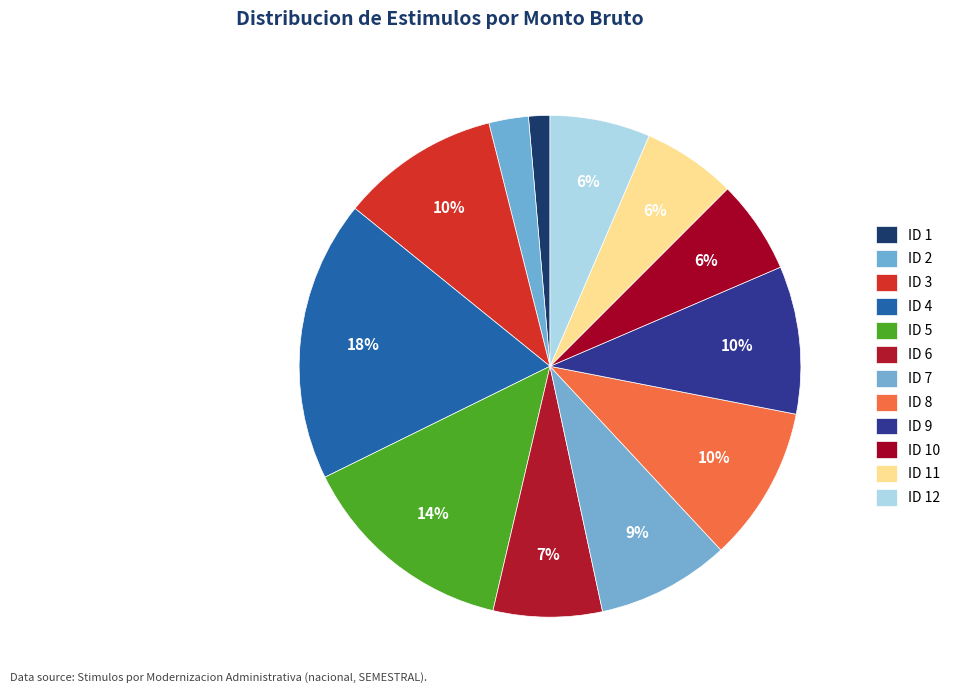

To the nearest percent, what percentage of the pie is ID 3?

10%